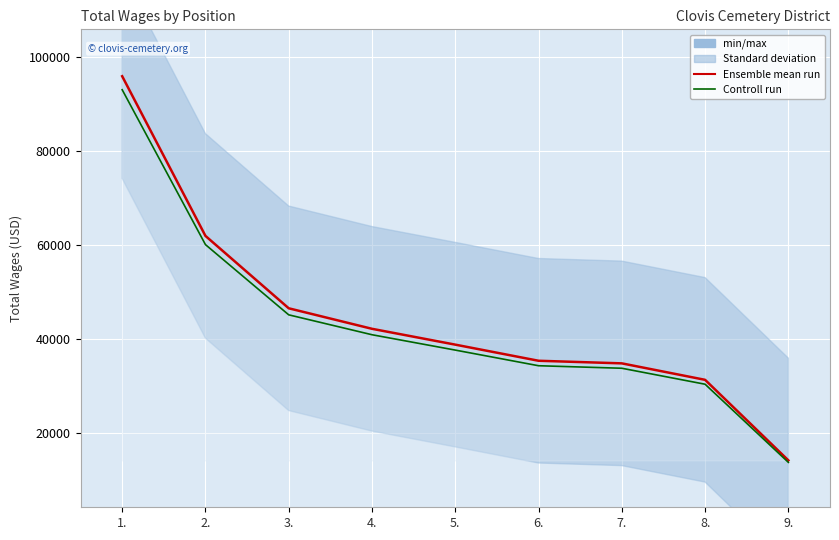

What is the sum of the Ensemble mean run values at 8. and 2.?

93189.0